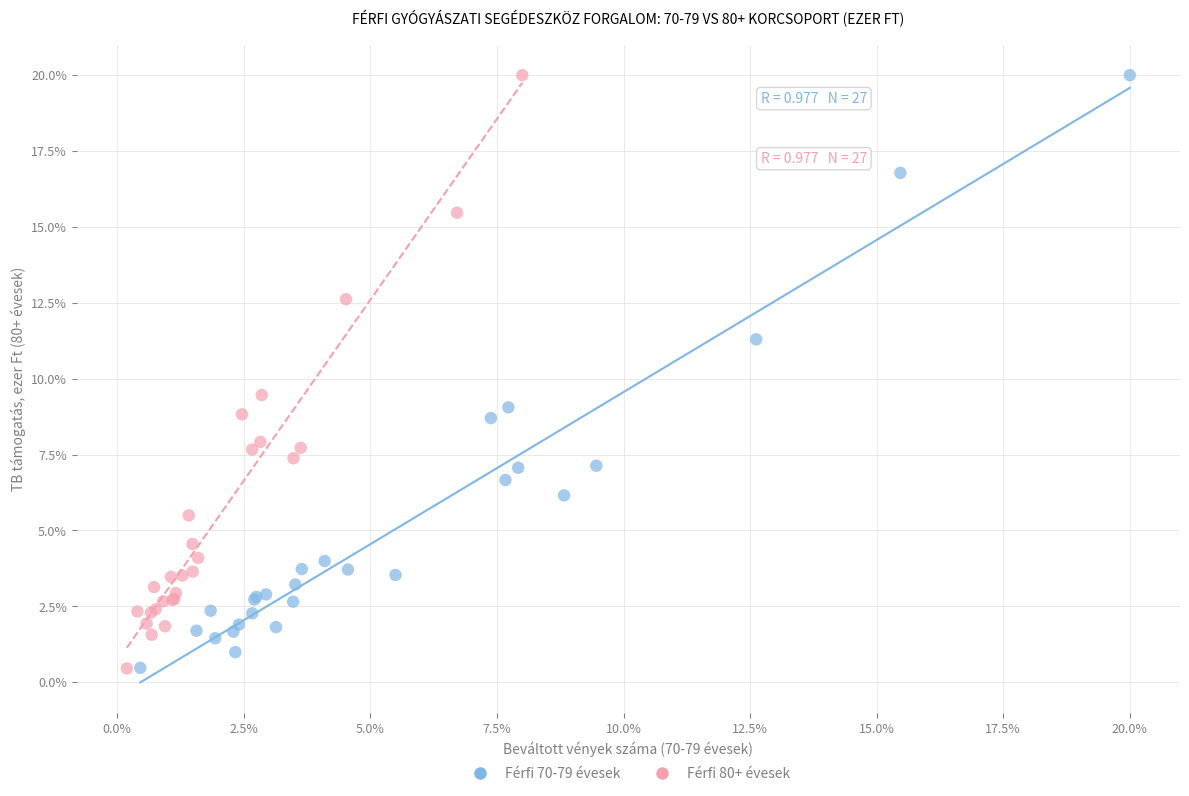

What are all the series names shown in the legend?

Férfi 70-79 évesek, Férfi 80+ évesek